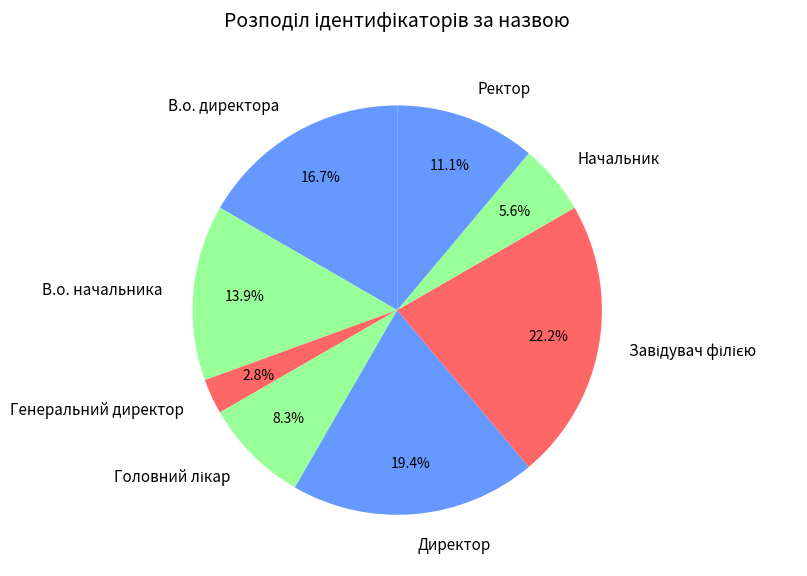

How many segments does this pie chart have?

8